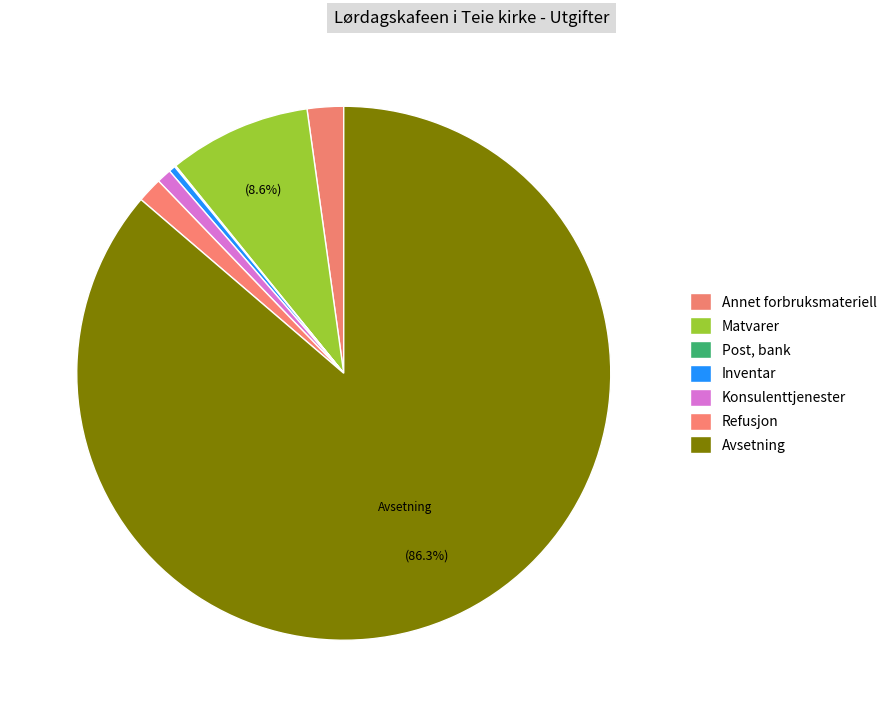

How many segments does this pie chart have?

7